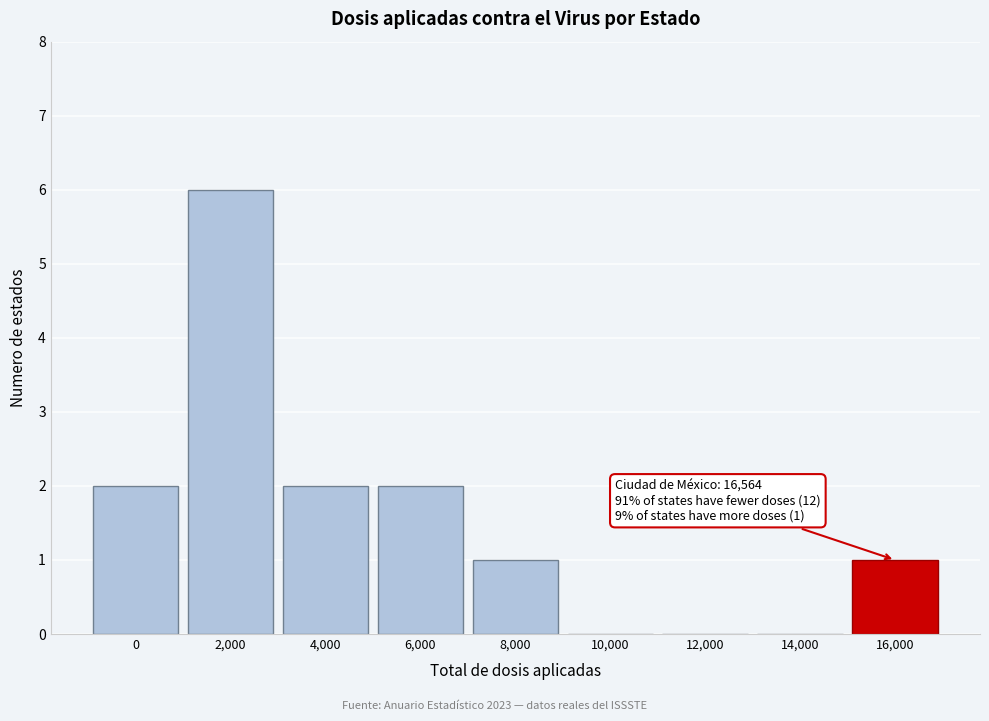

Reading left to right, what are all the values shown in this chart?

0=2	2,000=6	4,000=2	6,000=2	8,000=1	10,000=0	12,000=0	14,000=0	16,000=1